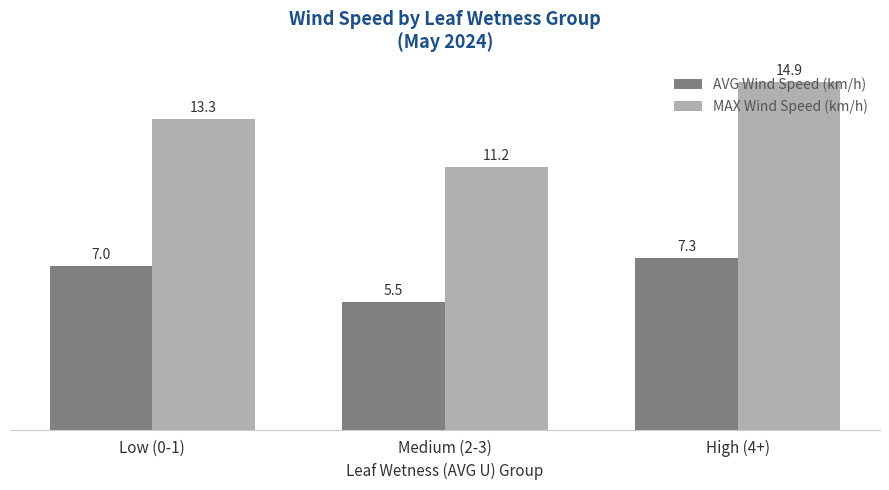

How many data points in MAX Wind Speed (km/h) are above 13?

2